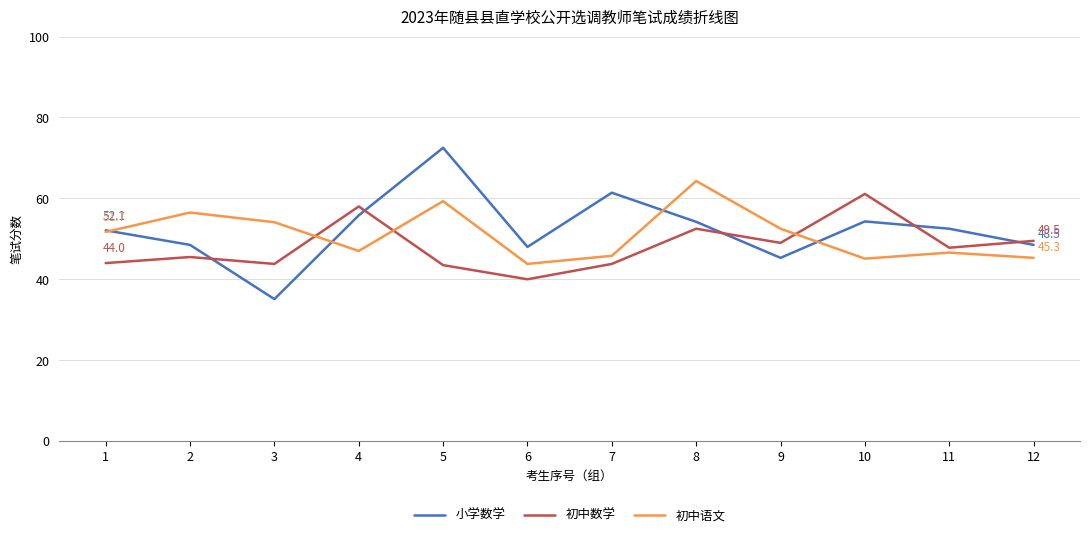

What is the average value of the 初中数学 series?

48.2